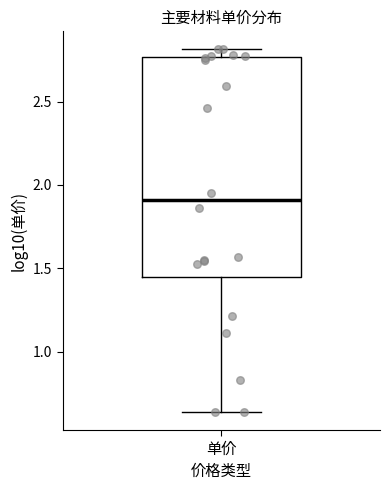

Transcribe this box plot: give where the median line is, the range the box spans, and where the two whiskers end, as read against the y-axis. The values are not printed on the chart, so give them approximately, as read against the axis.

median 1.90, box 1.45 to 2.75, whiskers 0.65 to 2.80